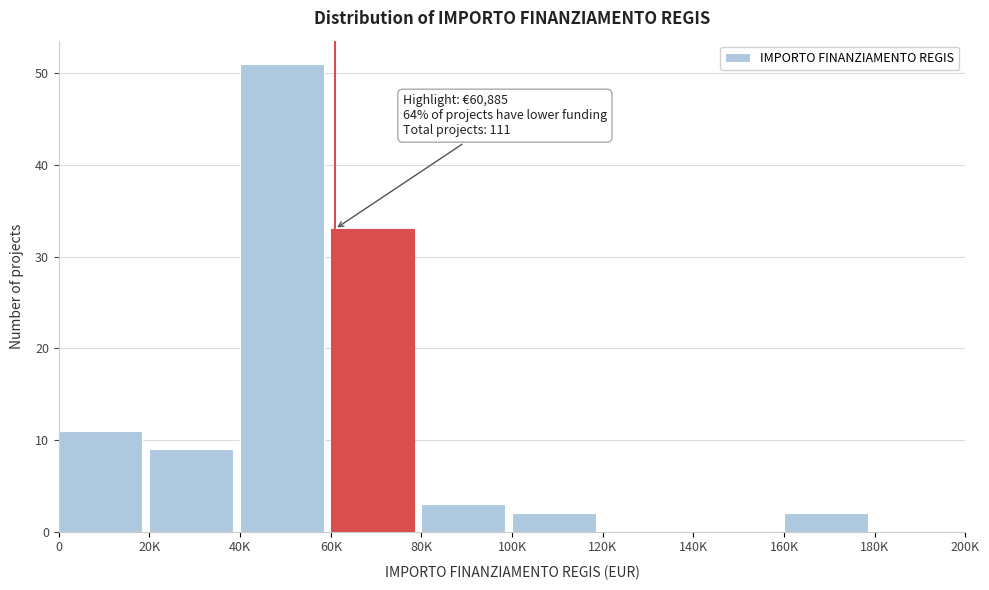

Reading right to left, transcribe all the data shown in this chart.

180K=0	160K=2	140K=0	120K=0	100K=2	80K=3	60K=33	40K=51	20K=9	0=11